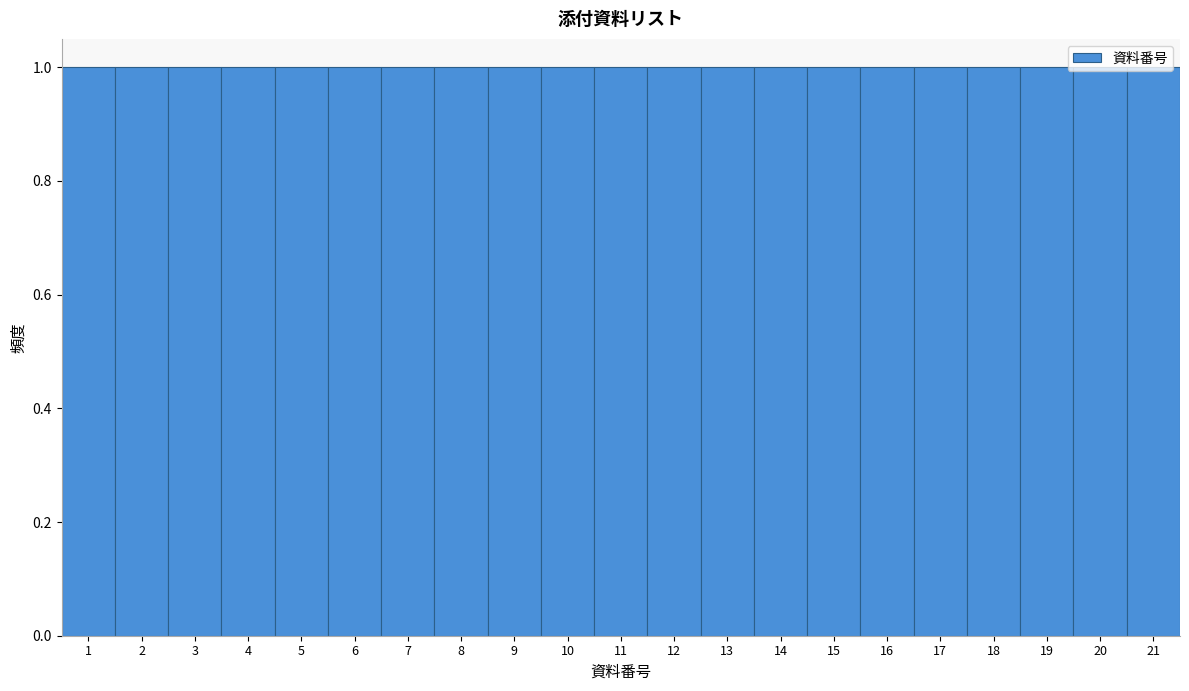

Reading left to right, list every bar in this chart as the range it spans on the x-axis followed by its height. The values are not printed on the chart, so give them approximately, as read against the axis.

0.5 to 1.5: 1
1.5 to 2.5: 1
2.5 to 3.5: 1
3.5 to 4.5: 1
4.5 to 5.5: 1
5.5 to 6.5: 1
6.5 to 7.5: 1
7.5 to 8.5: 1
8.5 to 9.5: 1
9.5 to 10.5: 1
10.5 to 11.5: 1
11.5 to 12.5: 1
12.5 to 13.5: 1
13.5 to 14.5: 1
14.5 to 15.5: 1
15.5 to 16.5: 1
16.5 to 17.5: 1
17.5 to 18.5: 1
18.5 to 19.5: 1
19.5 to 20.5: 1
20.5 to 21.5: 1